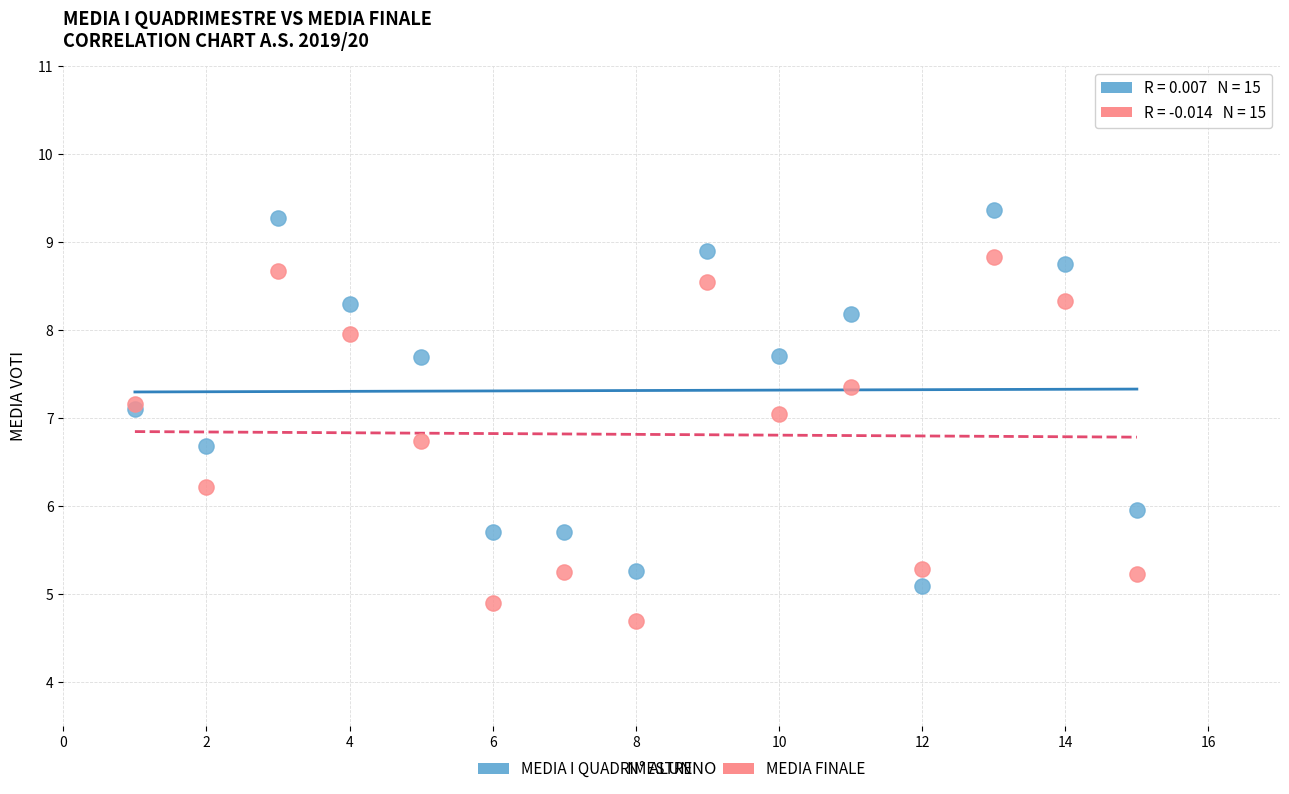

Which series contains the lowest Y value?

MEDIA FINALE